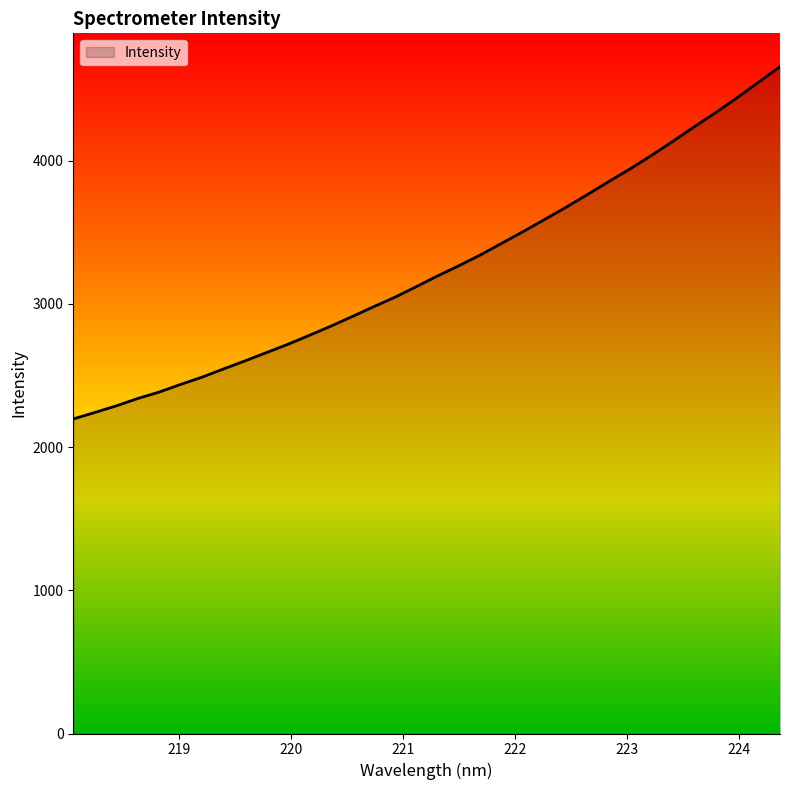

What is the difference between the maximum and minimum values?

2459.7